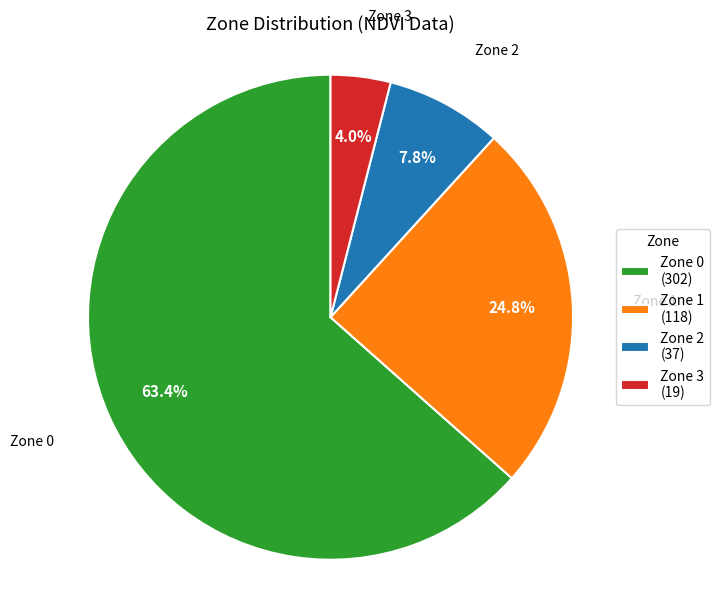

How many segments does this pie chart have?

4